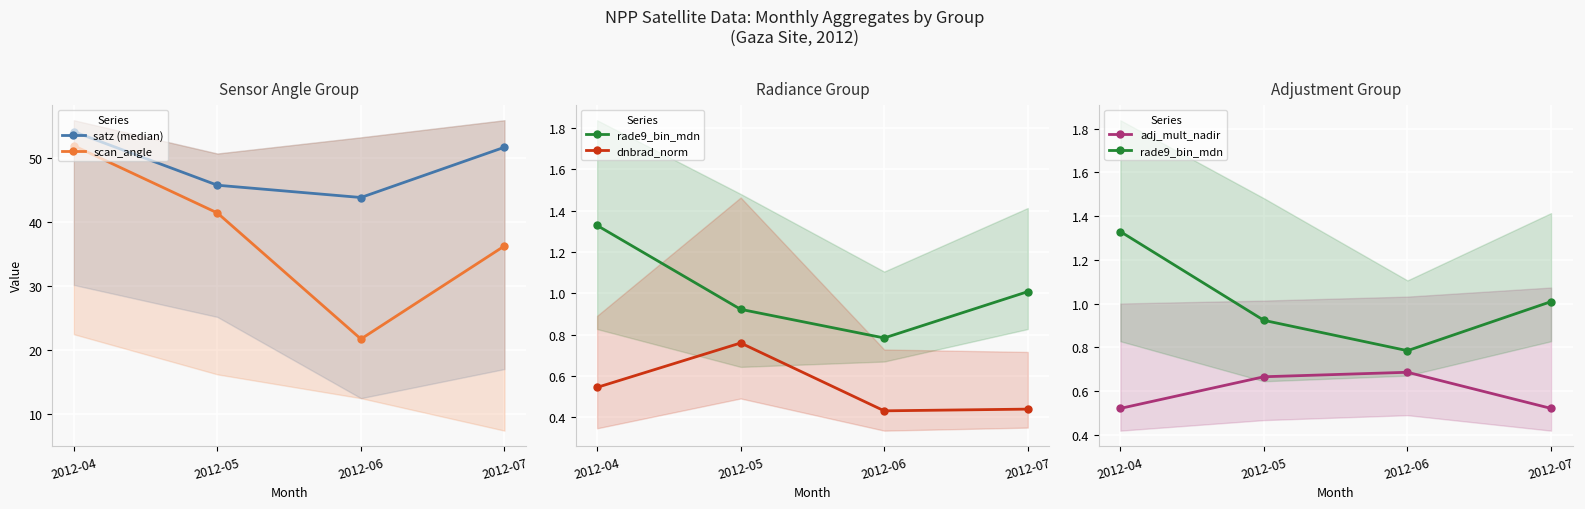

What is the value of the adj_mult_nadir point at the 4th from the left?

0.5